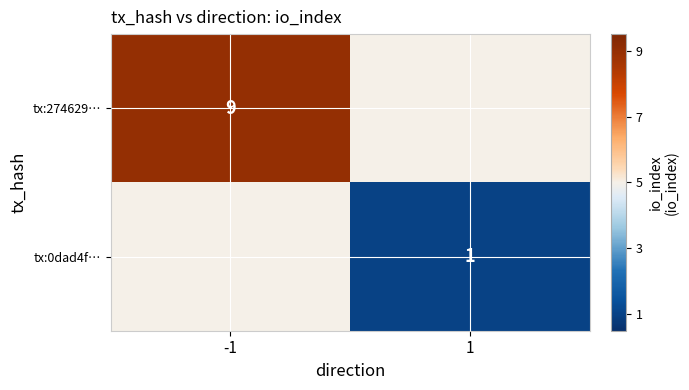

Which series has the widest spread of values?

tx:274629…